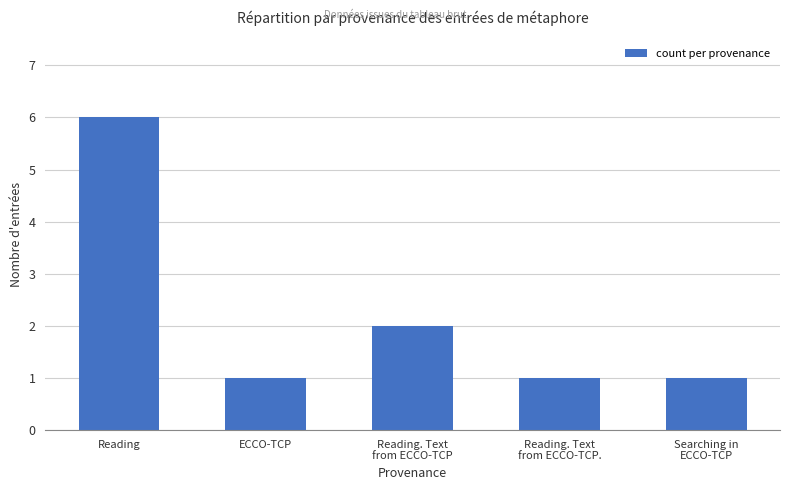

At which category does the chart reach its peak across all series?

Reading